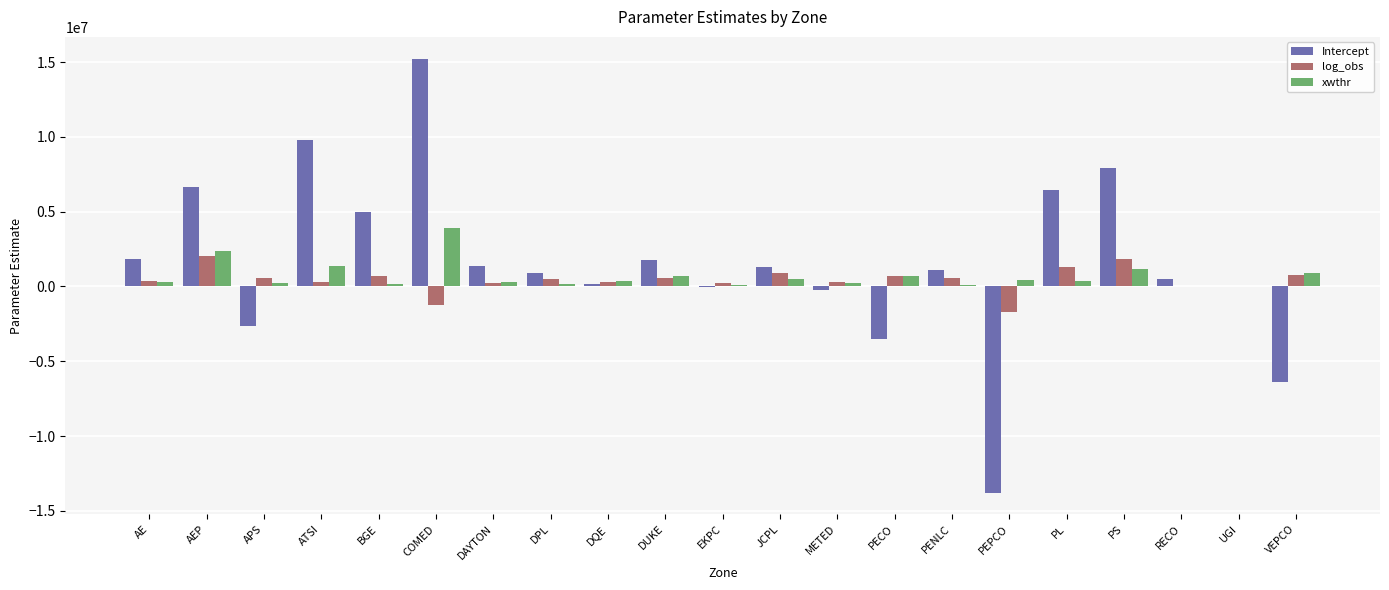

How many values in the xwthr series exceed 353337?

11